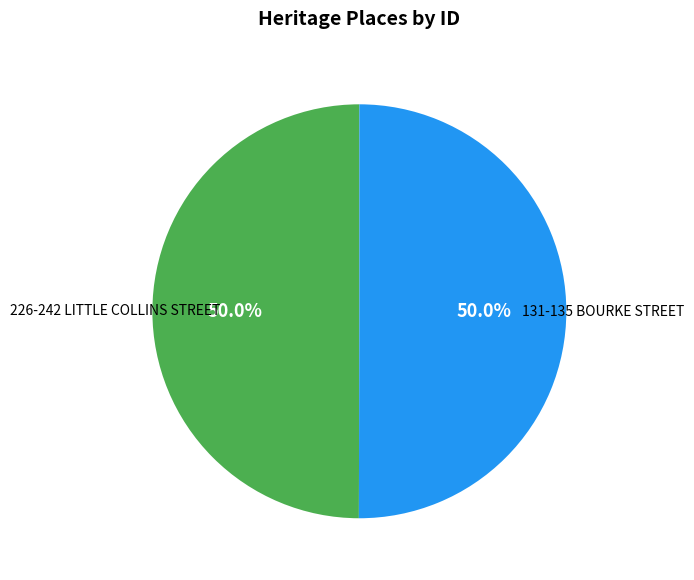

How much of the chart is everything except 131-135 BOURKE STREET?

50.0%